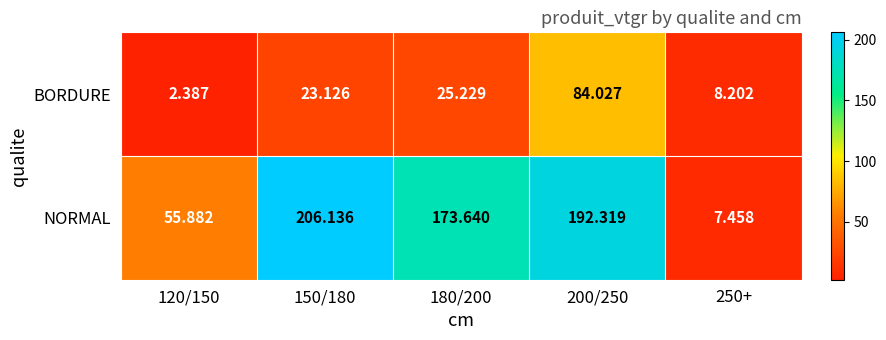

List the series in order of their peak value, highest first.

NORMAL, BORDURE